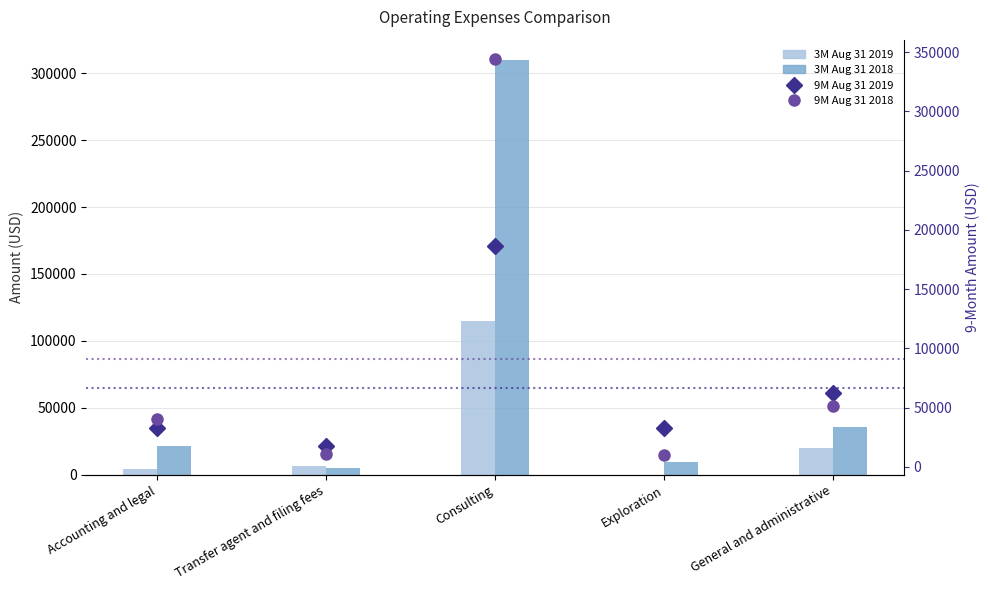

What is the difference between the maximum and minimum values in the 9M Aug 31 2018 series?

334101